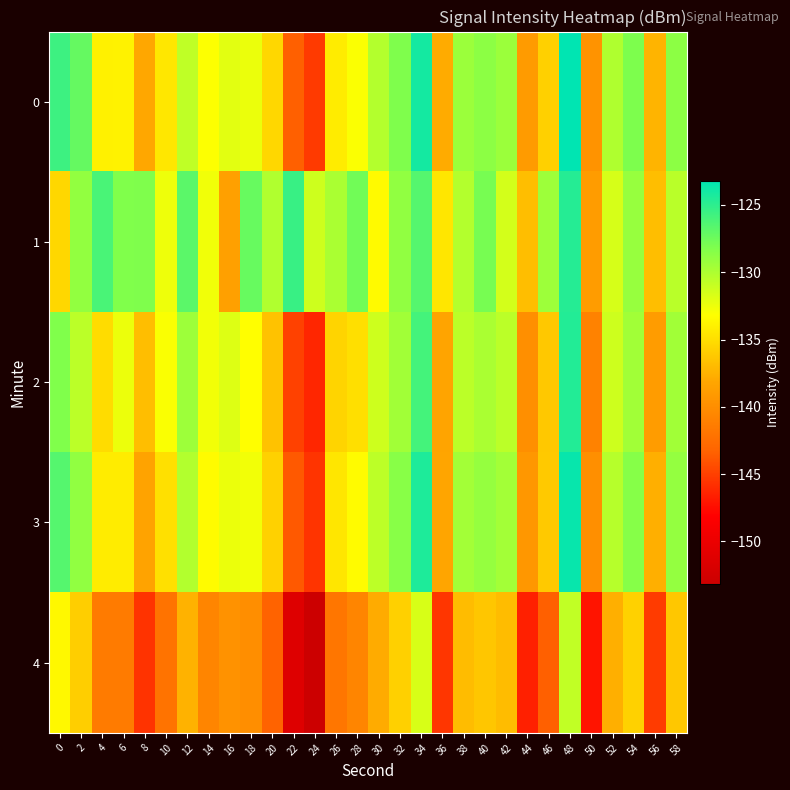

Which series has the largest range (max minus min)?

4